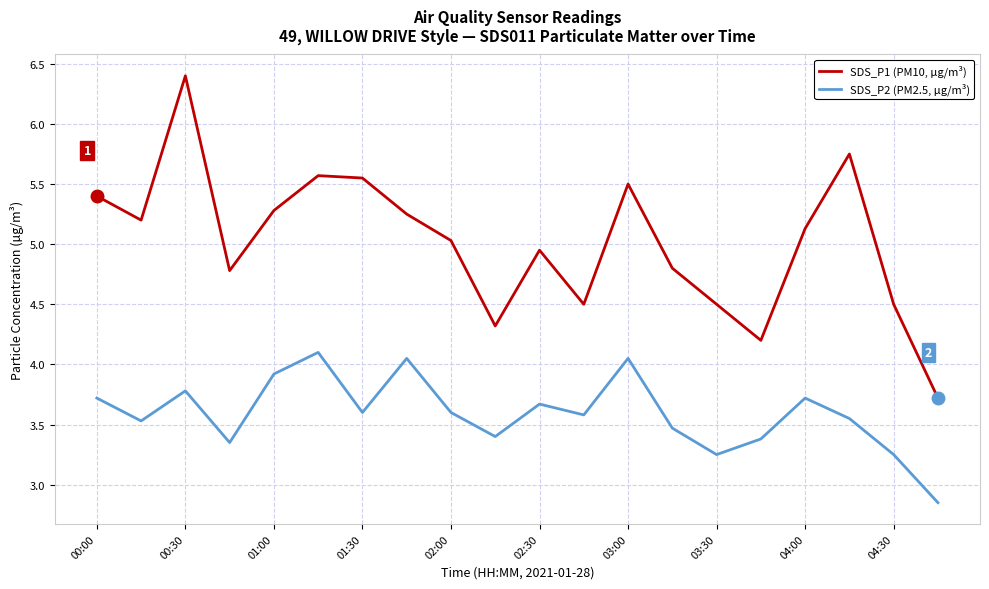

How many interior local peaks does the SDS_P1 (PM10, µg/m³) series have?

5